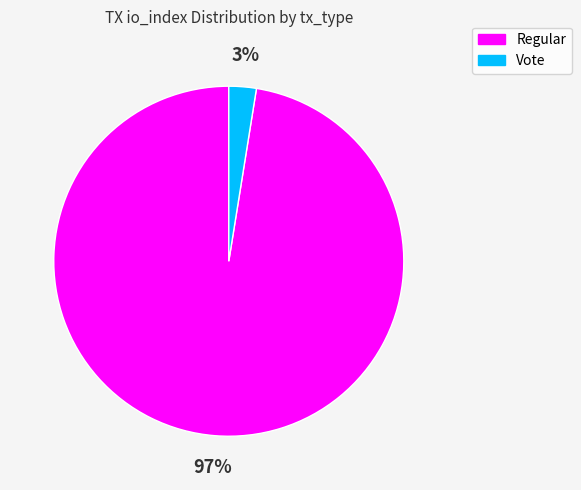

What percentage is the Regular slice, to the nearest percent?

97%